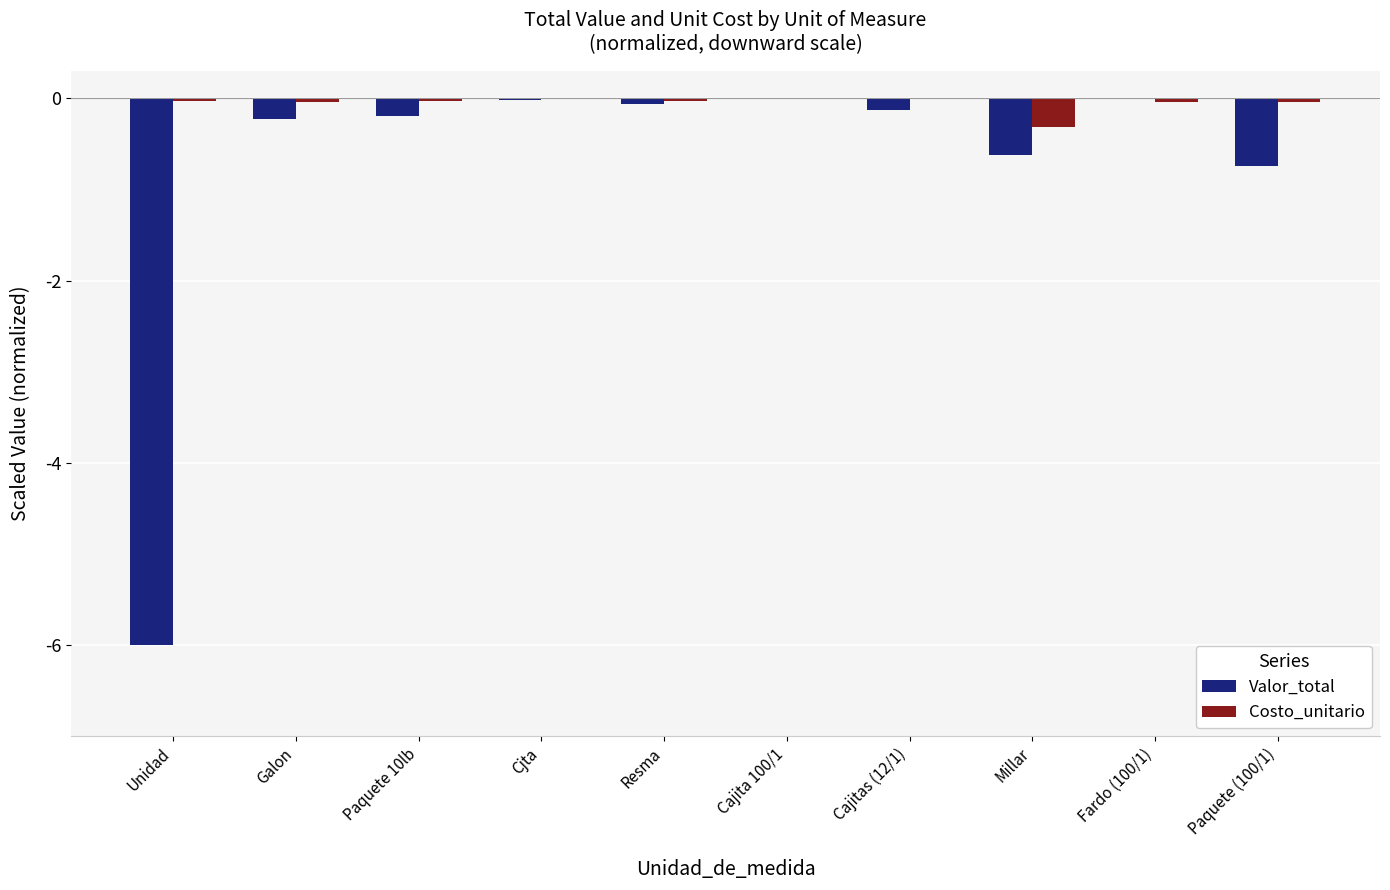

Is the value of Valor_total at Paquete (100/1) greater than the value of Costo_unitario at Galon?

No